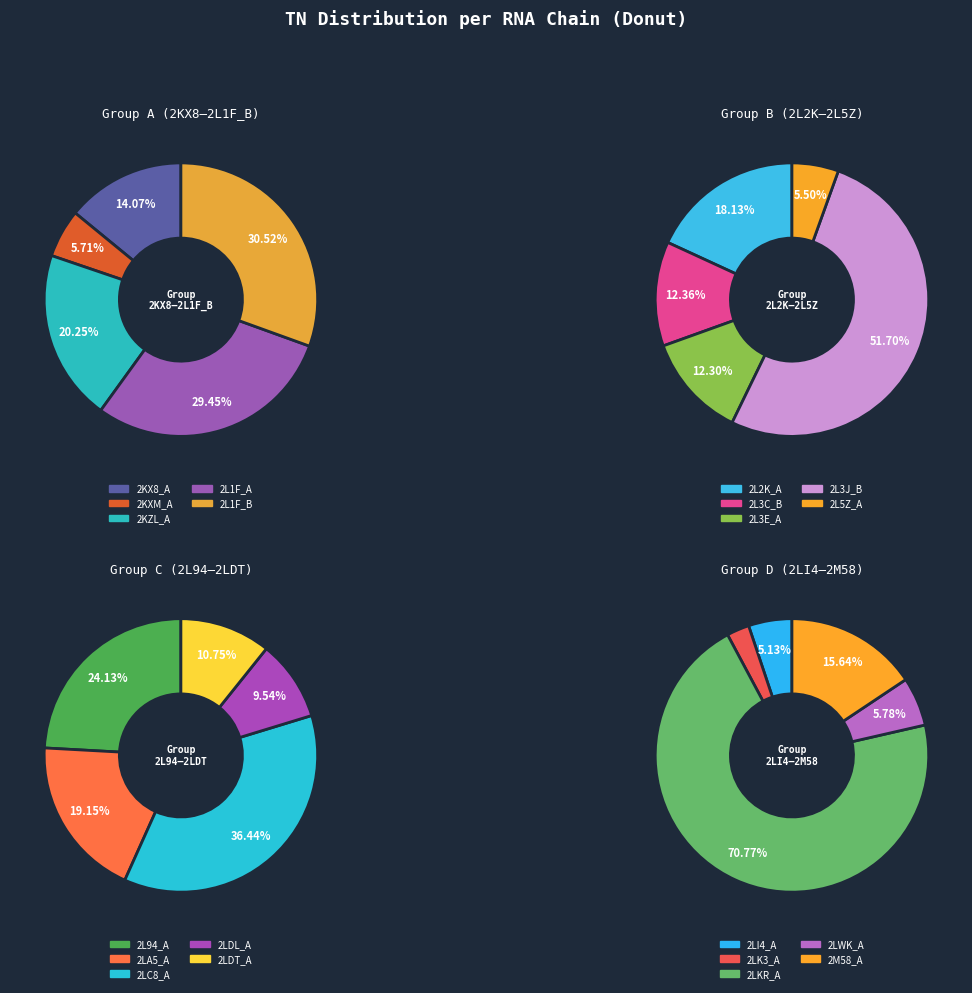

Does 2KXM_A represent more than half of the total?

No